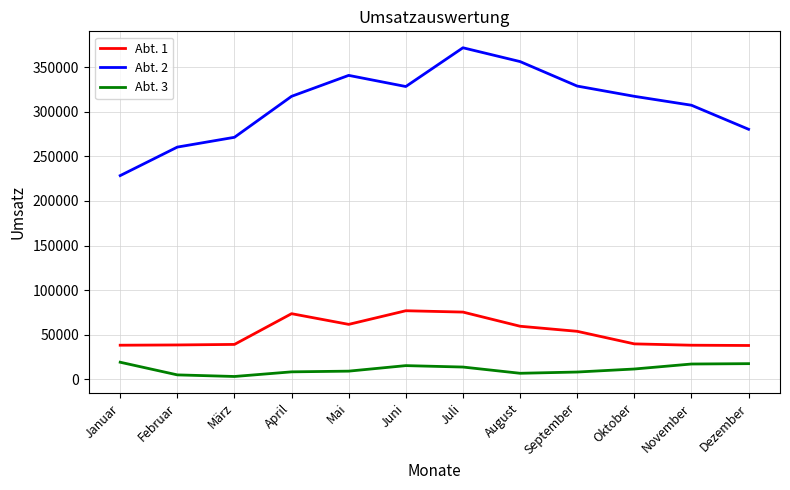

True or false: Abt. 1 has a value of 96946 at Mai.

False